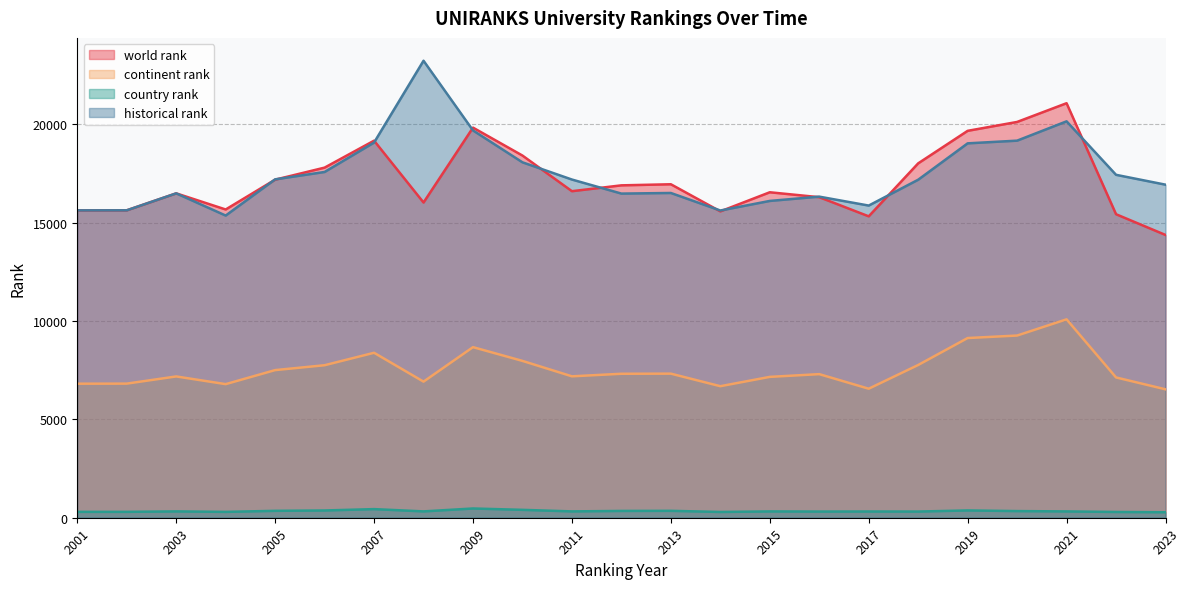

What is the spread (max minus min) of values at 2008?

22908